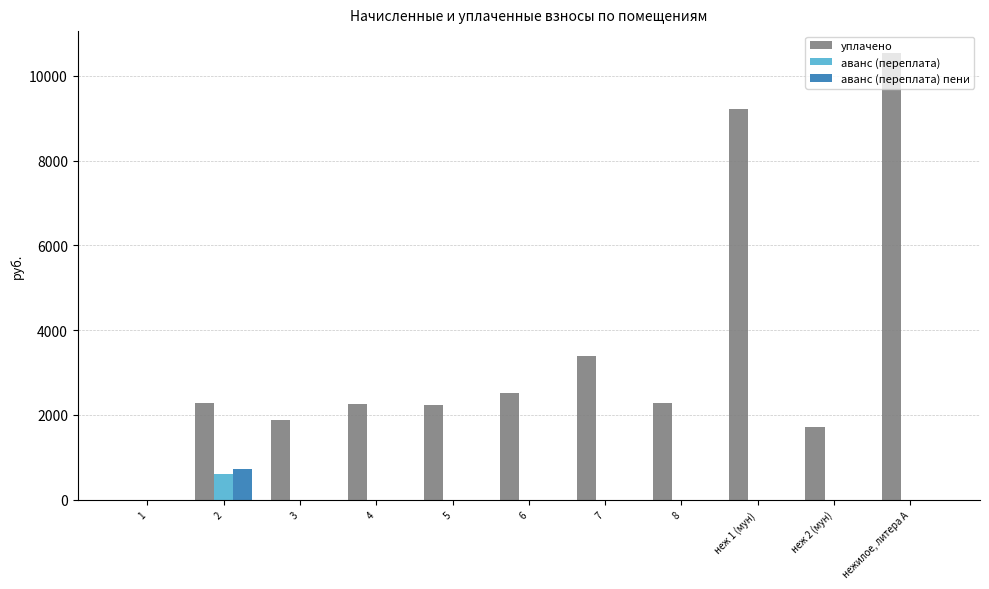

What is the average value of the аванс (переплата) series?

54.7